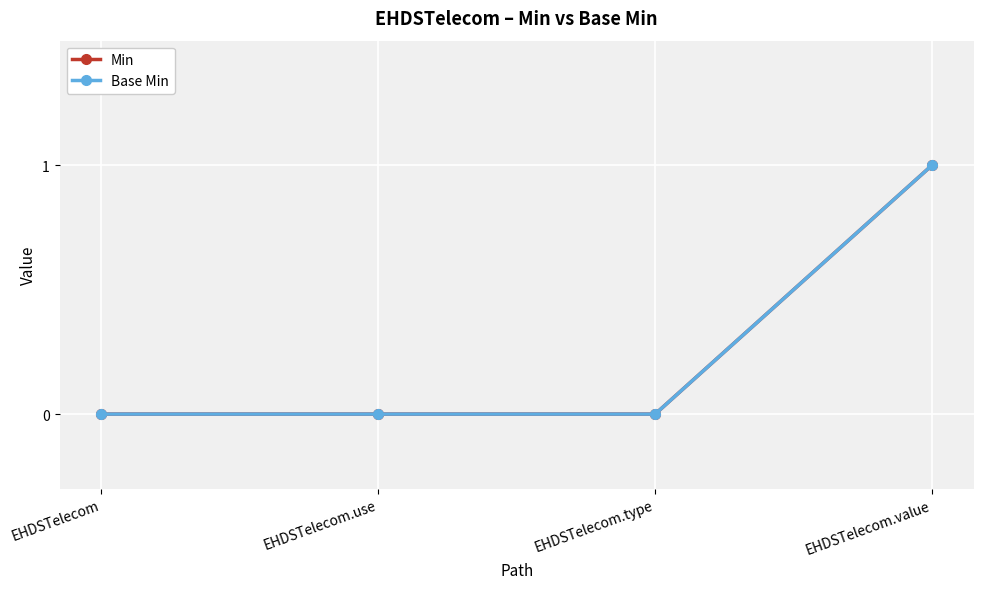

Rank the categories by Base Min value from highest to lowest.

EHDSTelecom.value, EHDSTelecom, EHDSTelecom.use, EHDSTelecom.type